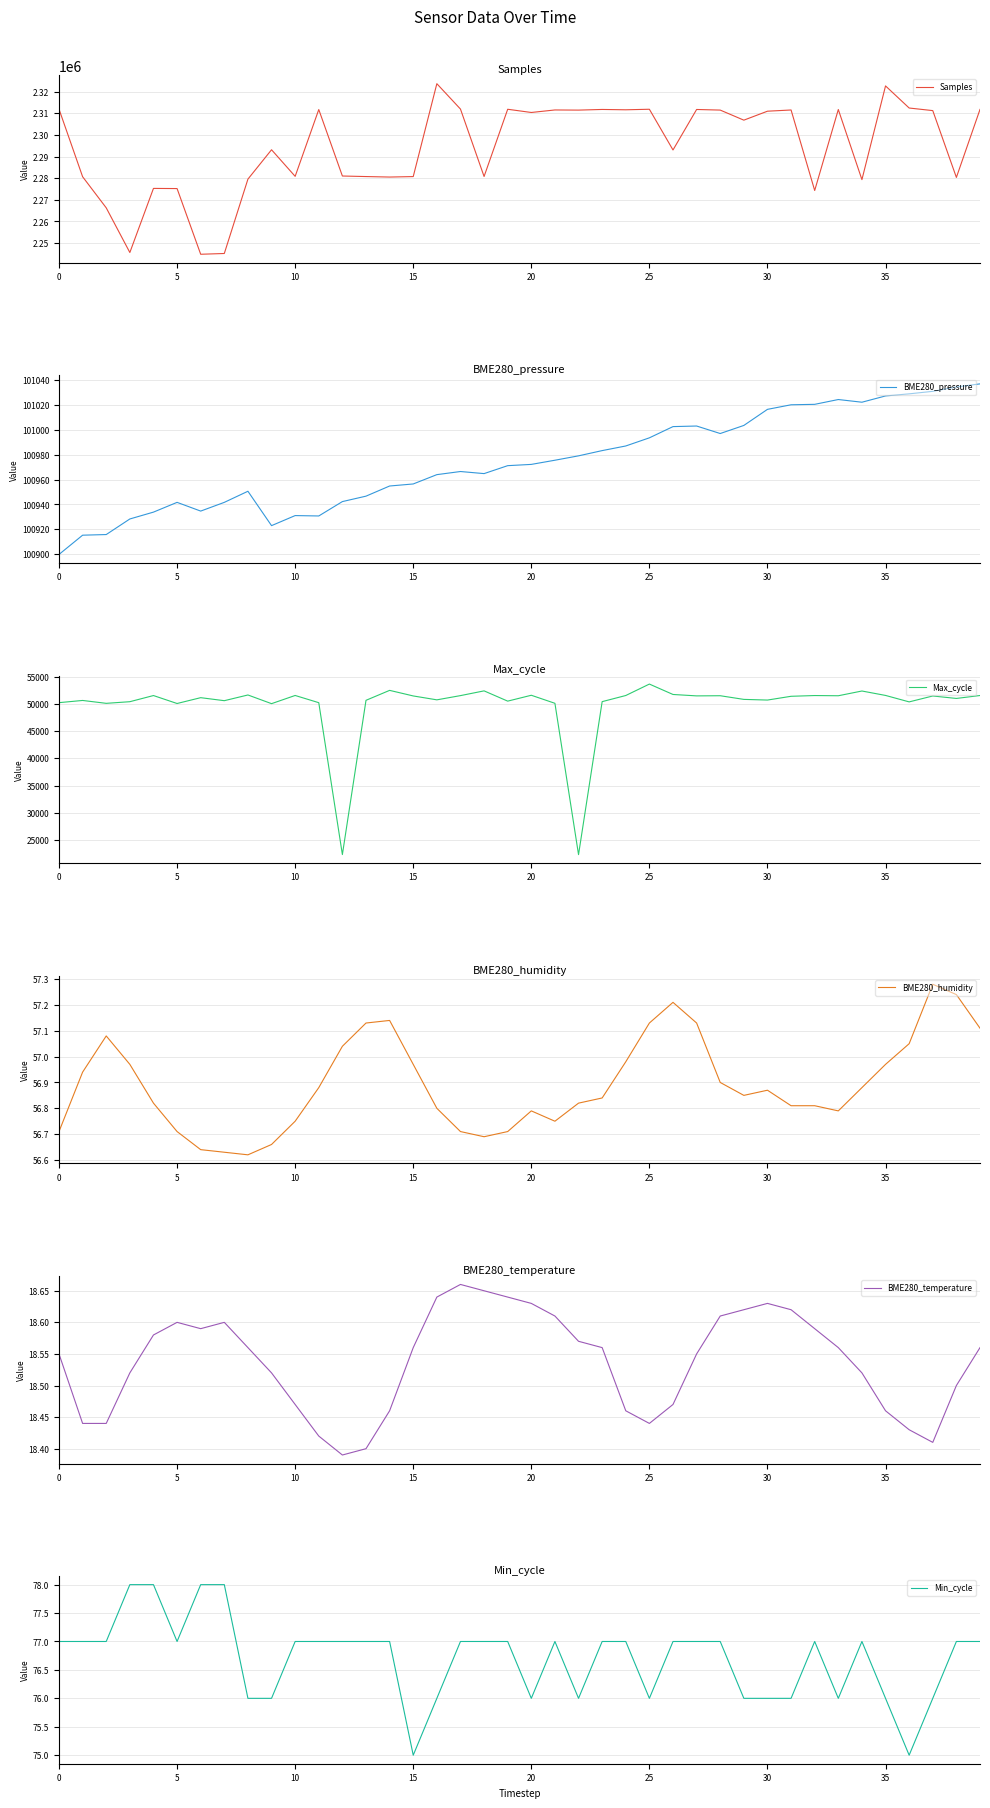

Which series has the largest range (max minus min)?

Samples